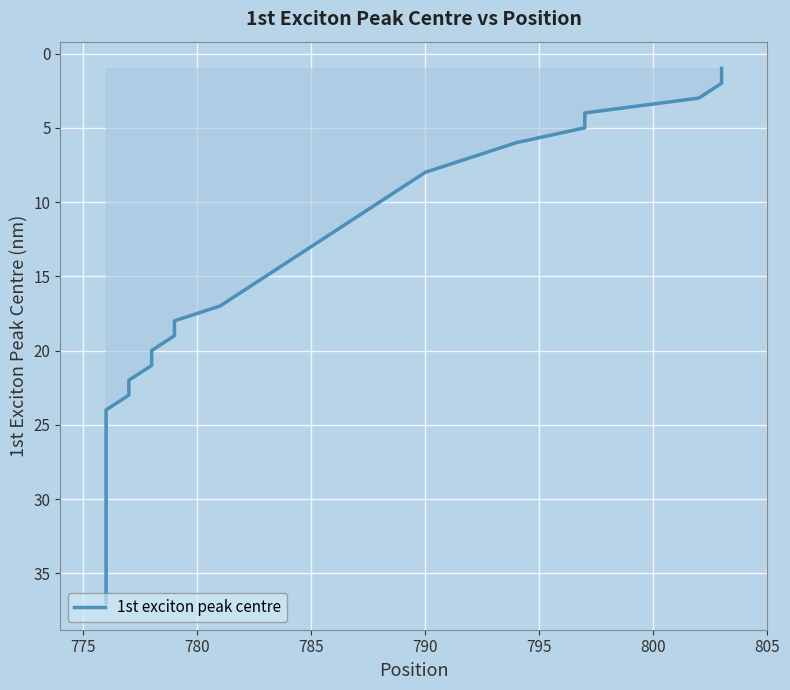

What is the value of the 15th point from the left?

15